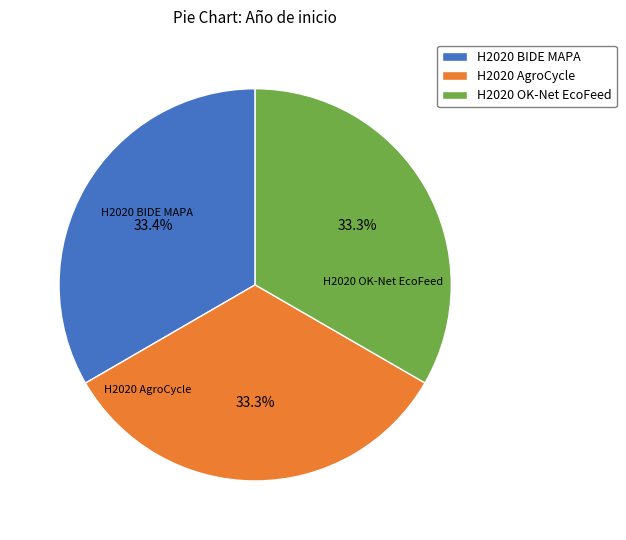

Is it true that H2020 OK-Net EcoFeed is 42% of the pie?

False